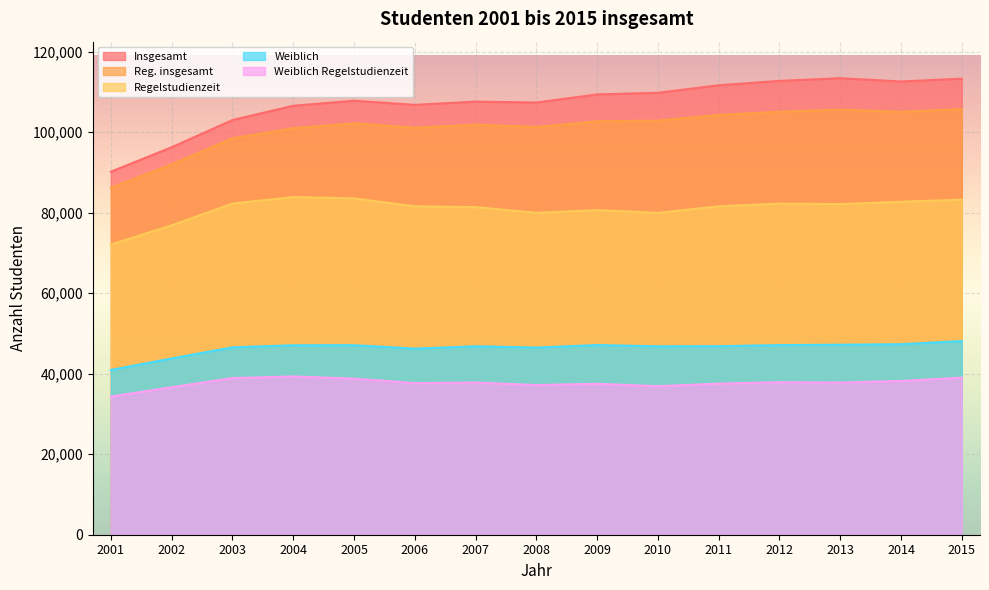

What is the average value of the Regelstudienzeit series?

80929